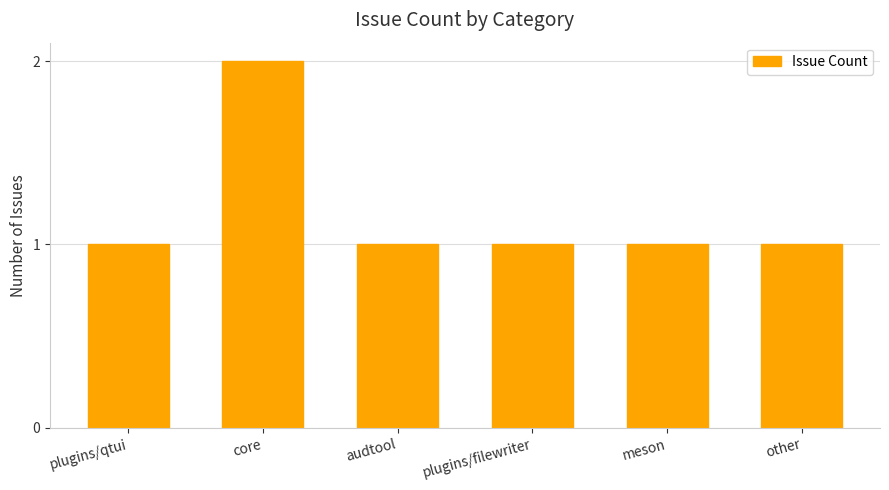

What is the maximum value shown in the chart?

2